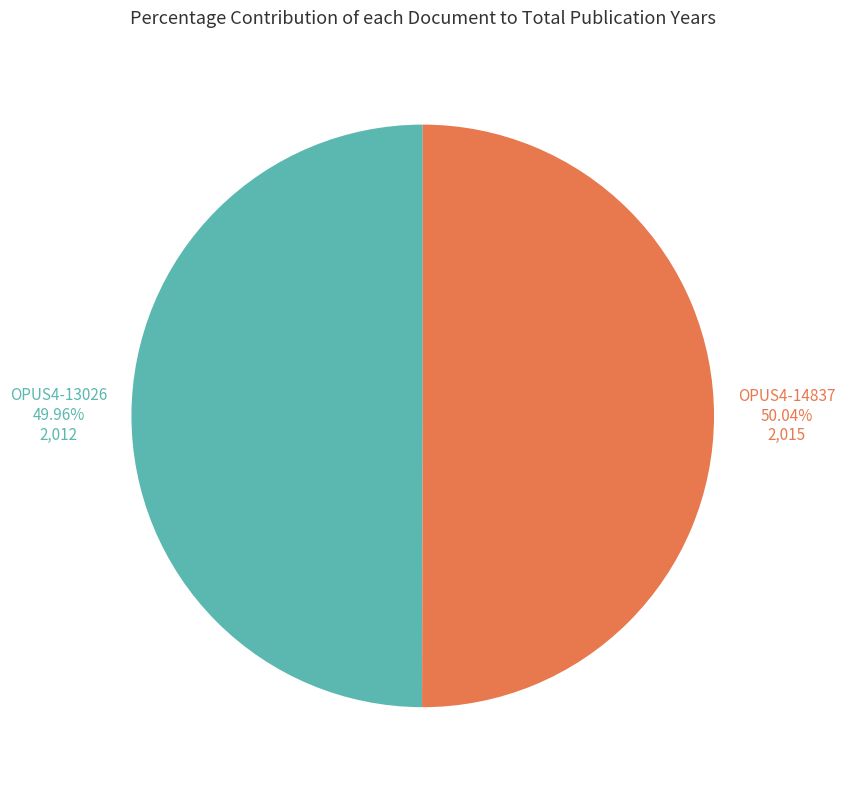

Is the sum of OPUS4-14837 and OPUS4-13026 greater than half?

Yes